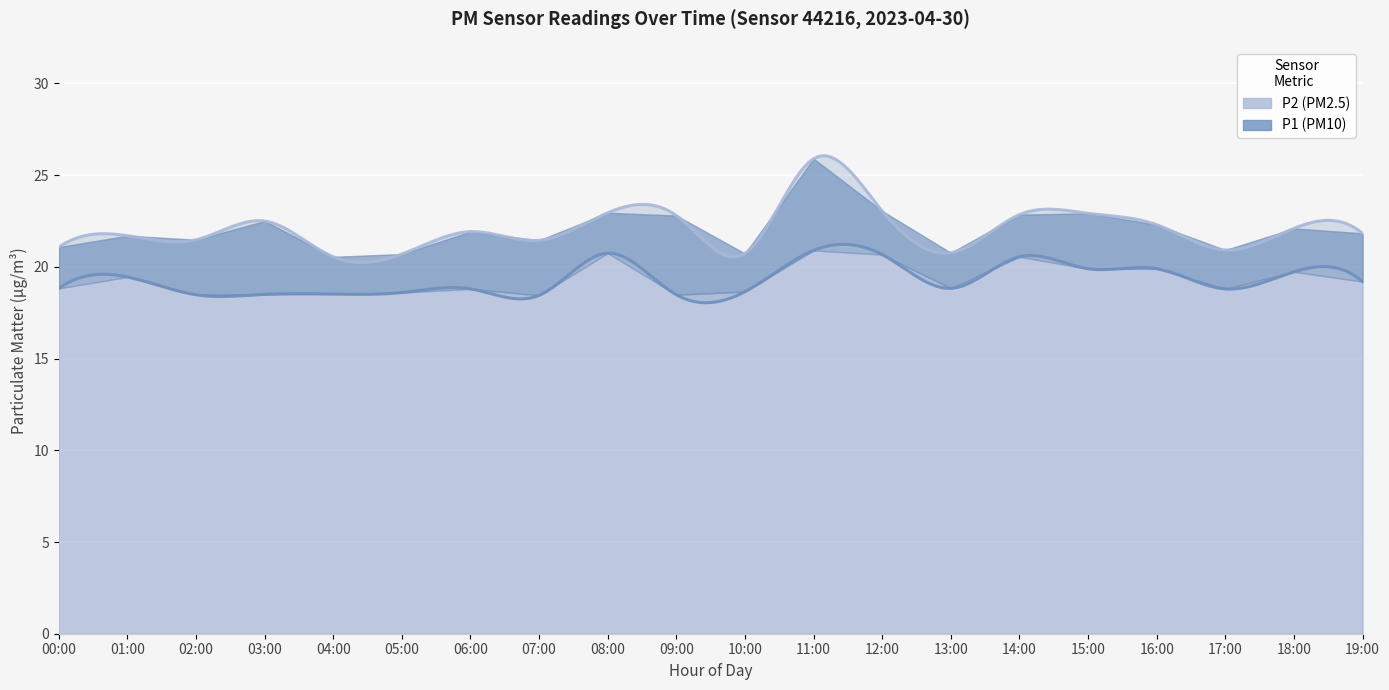

True or false: P1 has a value of 20.8 at 13:00.

True